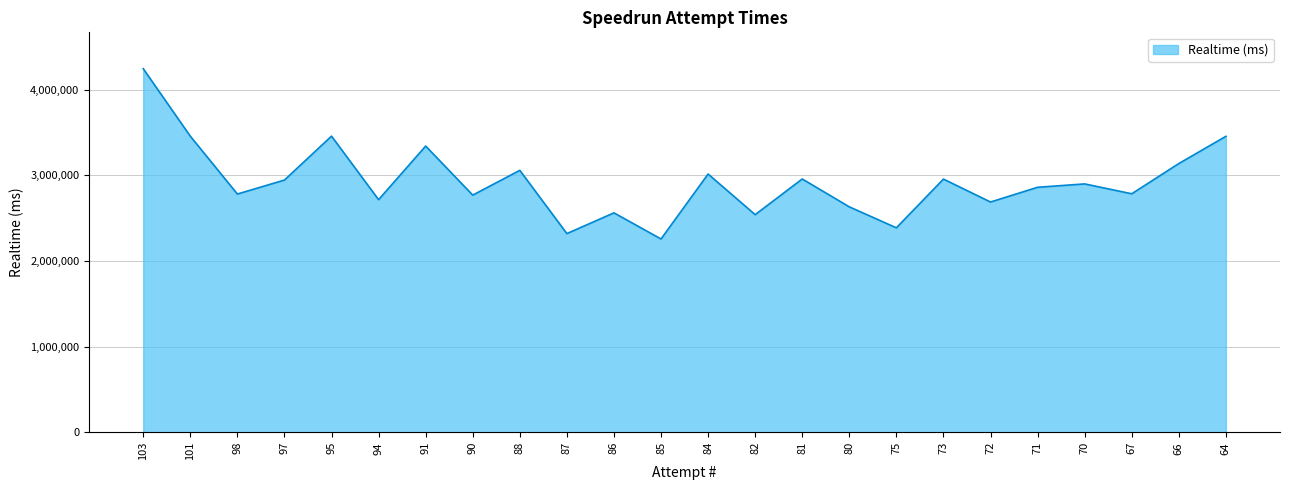

What is the difference between the maximum and minimum values?

1986943